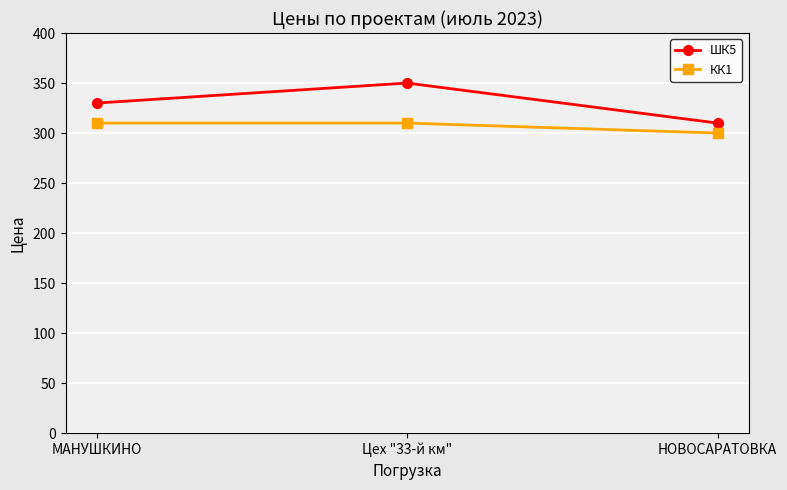

What position from the right is Цех "33-й км"?

2